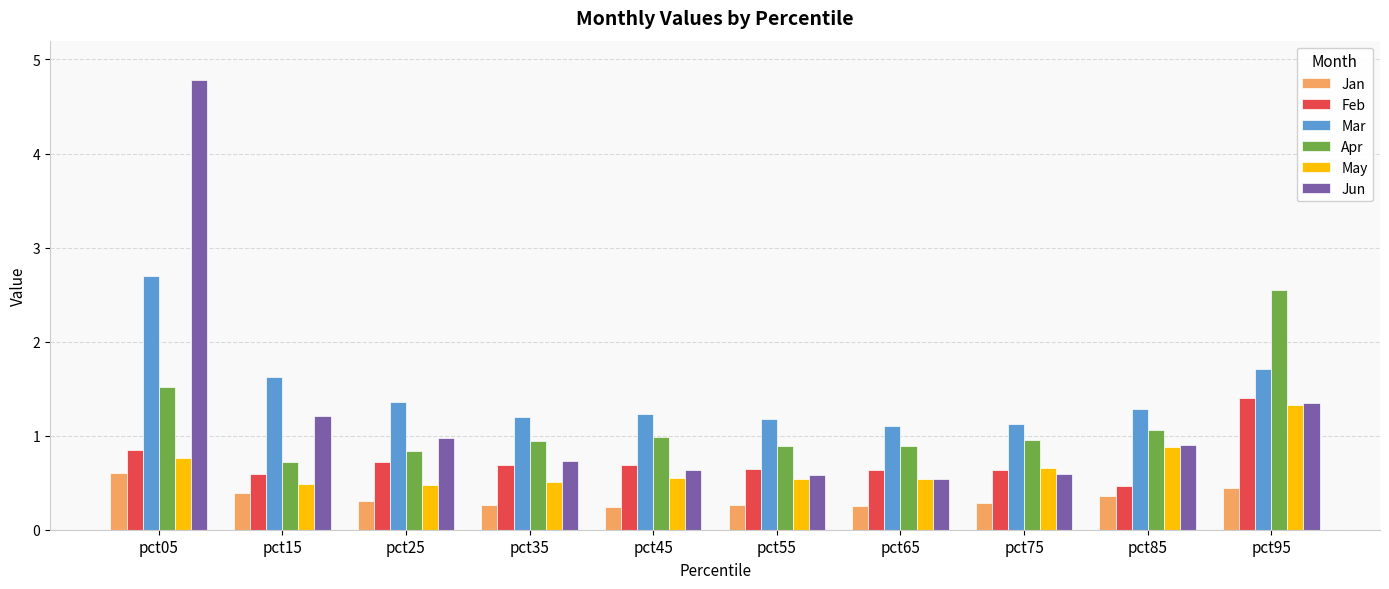

Is the value of Jan at pct95 greater than the value of Mar at pct65?

No